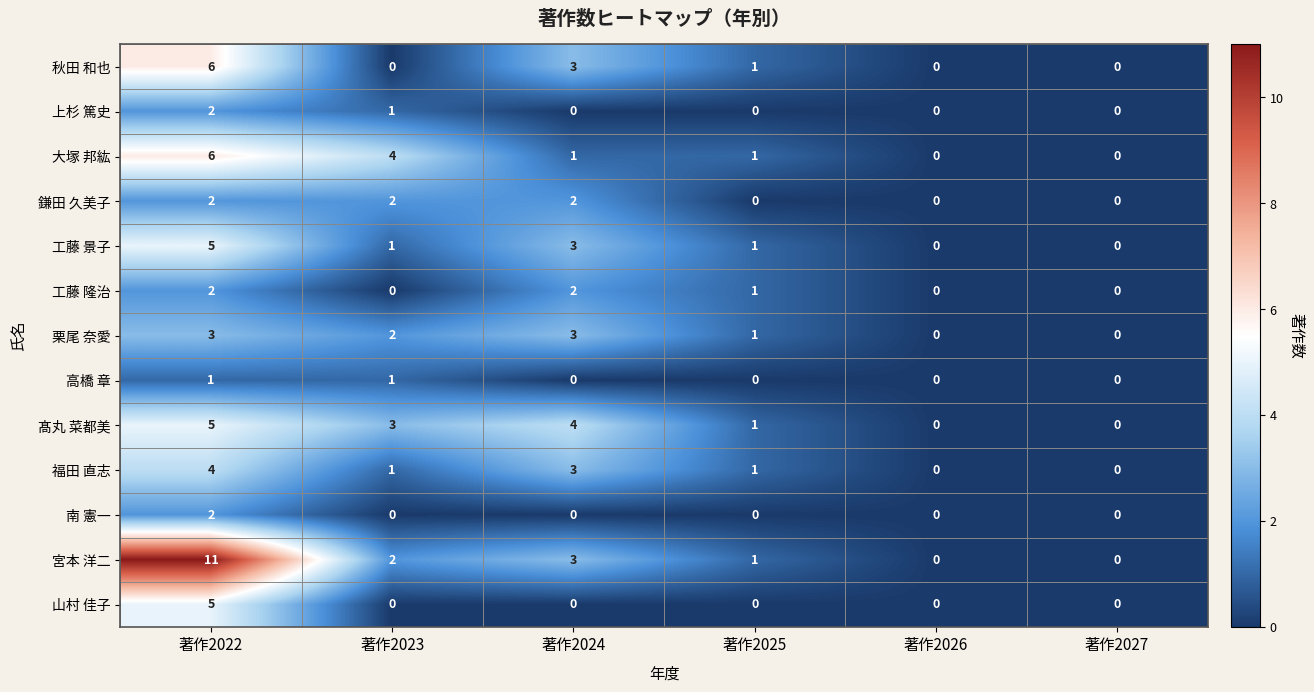

Which series changed the most between 著作2022 and 著作2027?

宮本 洋二